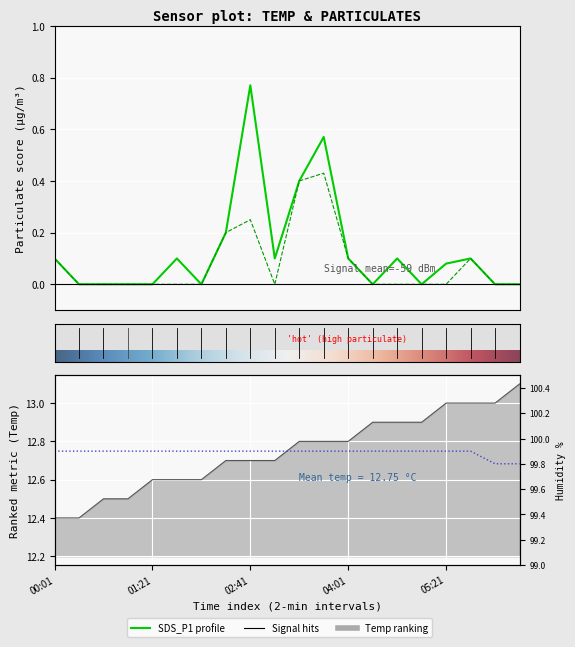

True or false: Humidity has a value of 99.8 at 06:01.

True